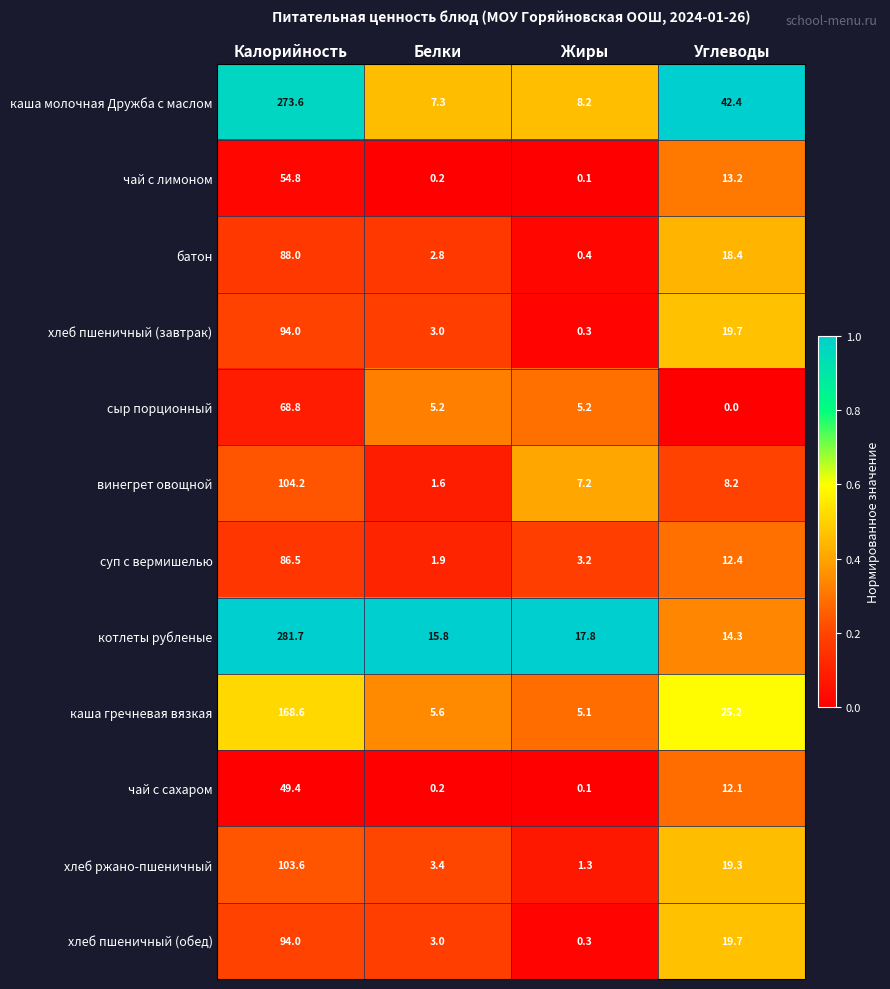

Which category has the lowest value across all series?

Углеводы